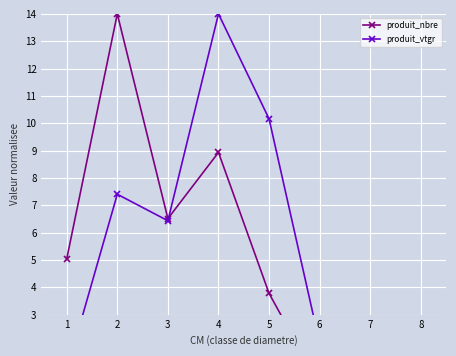

Is the value of produit_nbre at 3 greater than the value of produit_vtgr at 1?

Yes